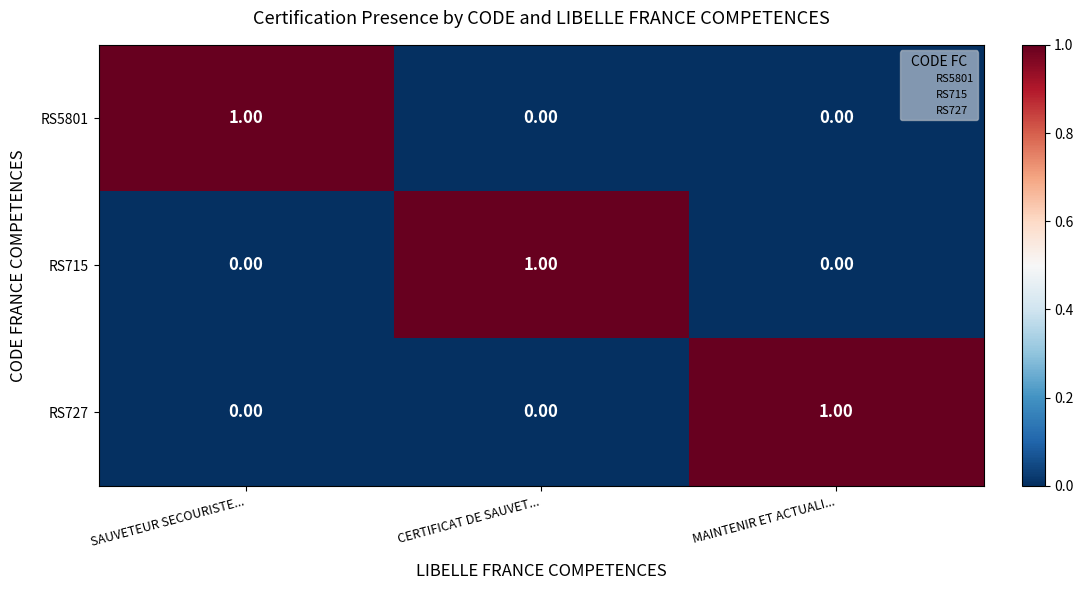

At how many categories does at least one series exceed 0?

3